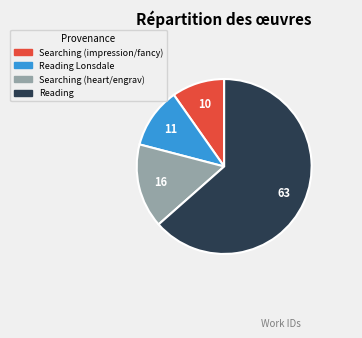

Is there a majority slice in this chart?

Yes